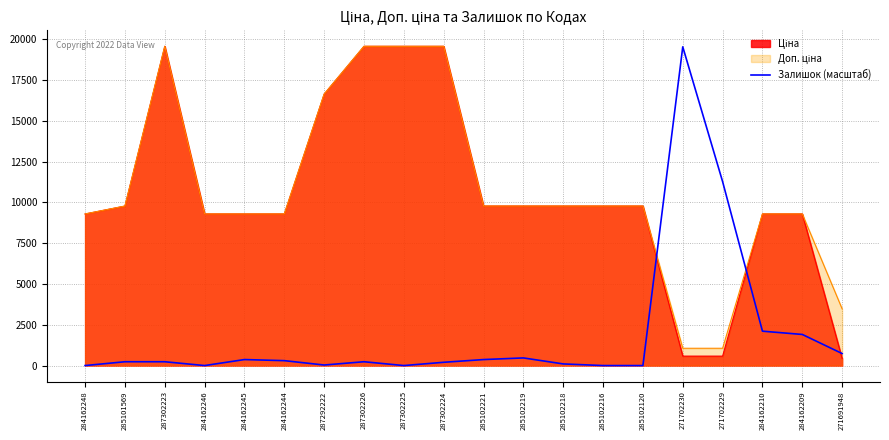

The value of Залишок (масштаб) at 285102216 is 8829.2. True or false?

False